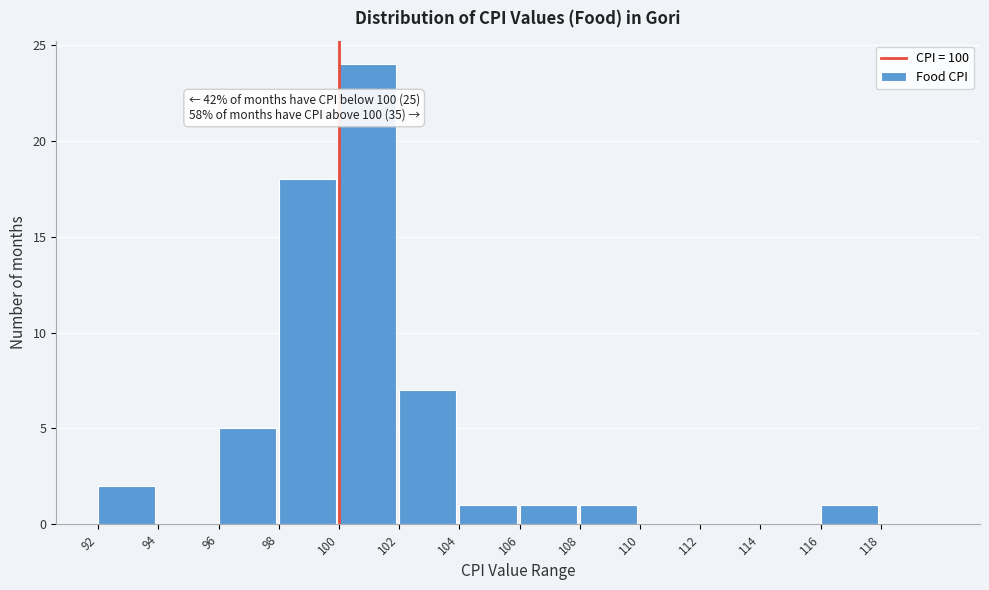

Over which range of the x-axis is the bar tallest?

100 to 102